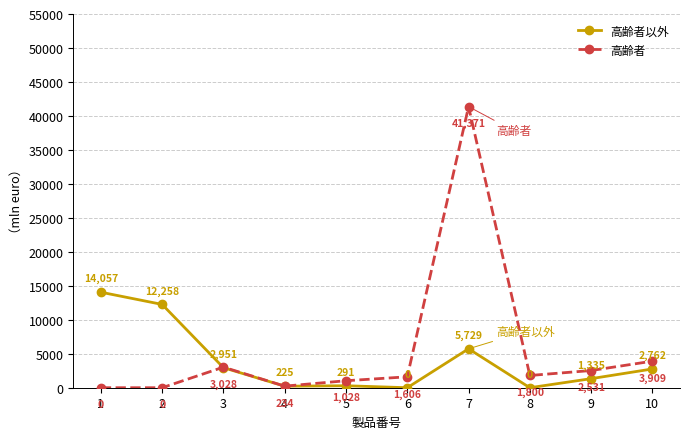

Does the chart display data point markers on the line(s)?

Yes